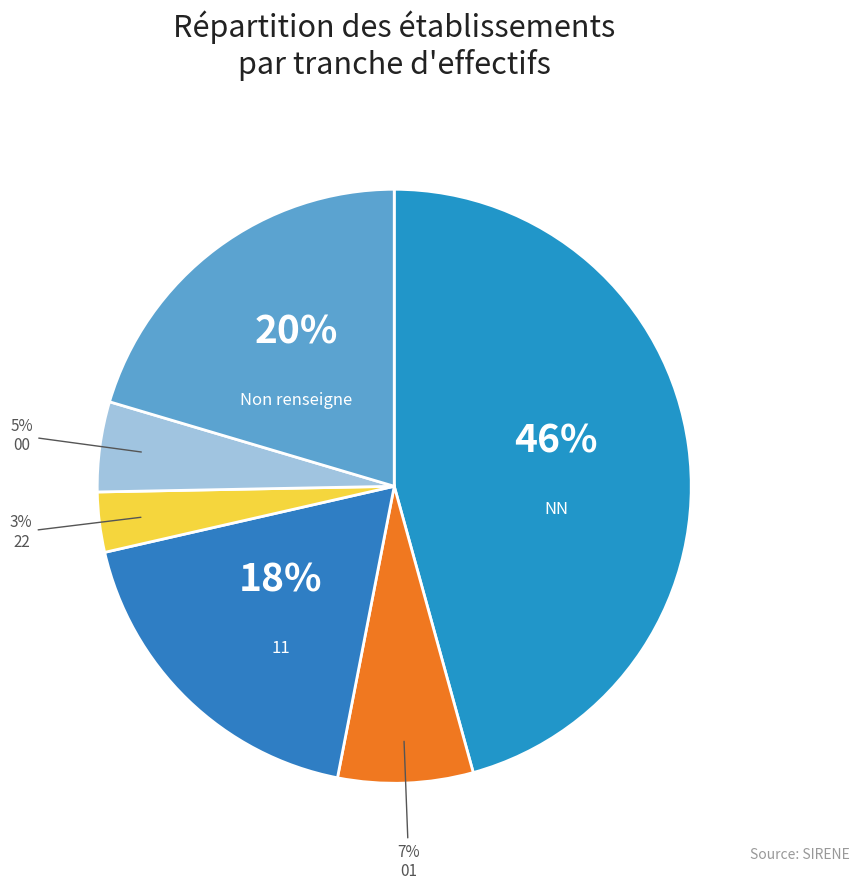

Count the number of slices in the pie.

6